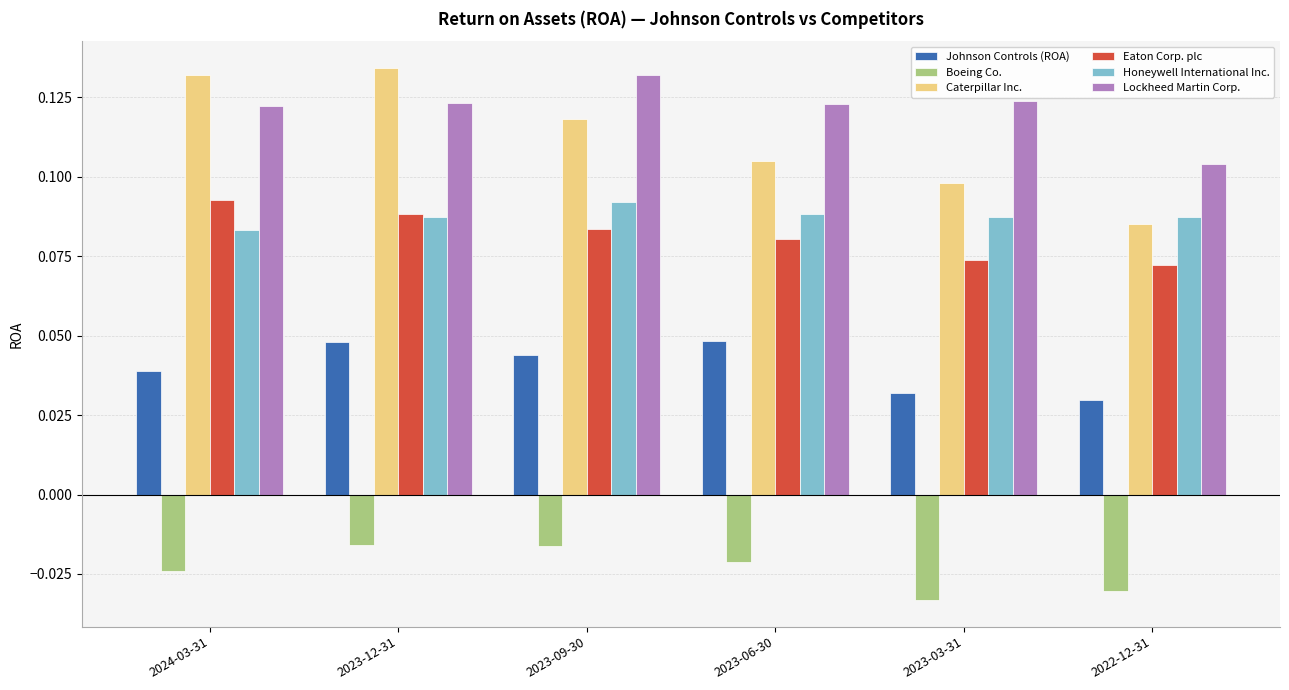

Which series has the largest range (max minus min)?

Caterpillar Inc.